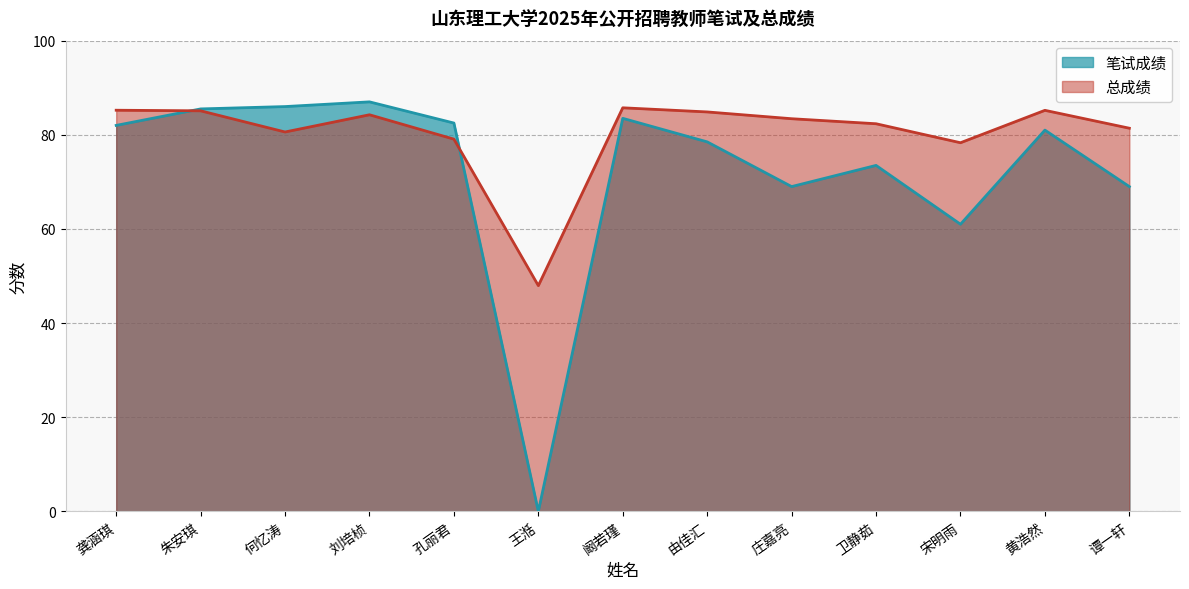

Reading left to right, list all the values displayed in this chart.

笔试成绩: 82.0	85.5	86.0	87.0	82.5	0.0	83.5	78.5	69.0	73.5	61.0	81.0	69.0
总成绩: 85.2	85.1	80.6	84.3	79.1	48.0	85.7	84.9	83.4	82.3	78.3	85.2	81.4